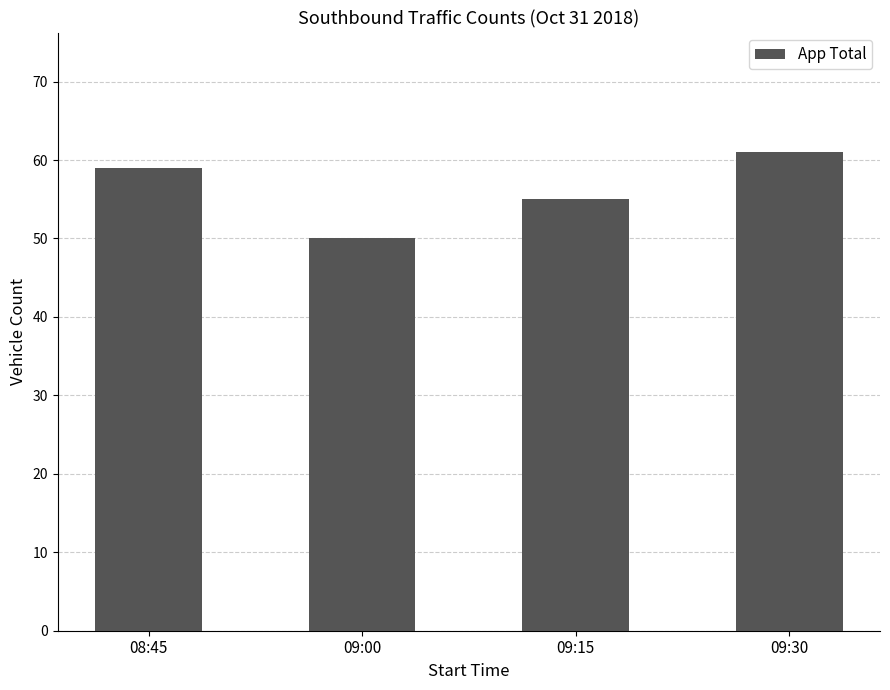

How many bars are there in total?

4